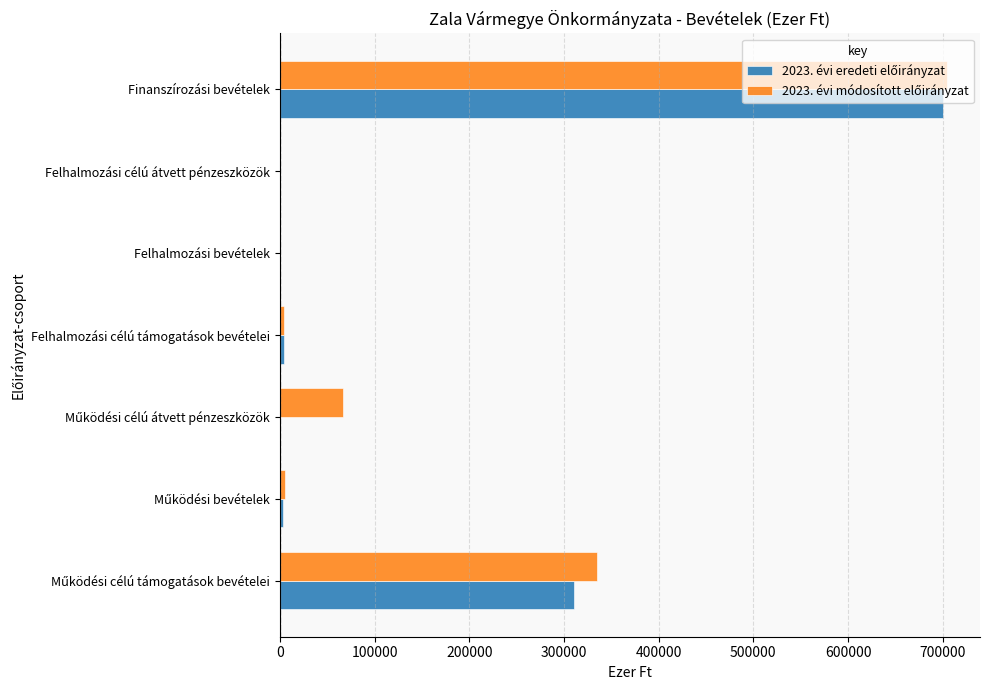

At which category does the chart reach its peak across all series?

Finanszírozási bevételek